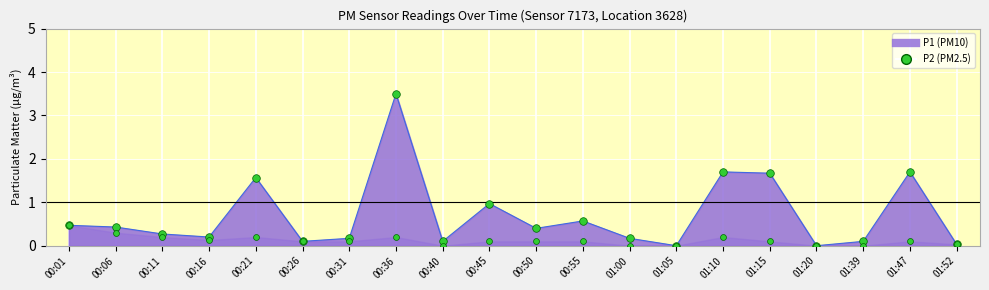

At how many categories does at least one series exceed 3?

1